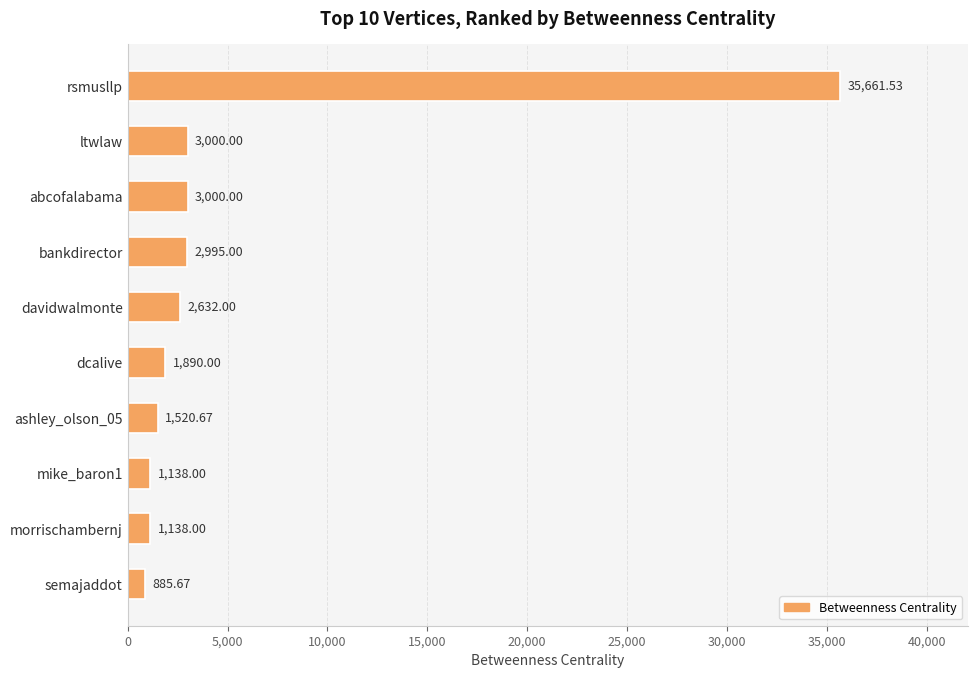

Between ltwlaw and mike_baron1, which is larger?

ltwlaw